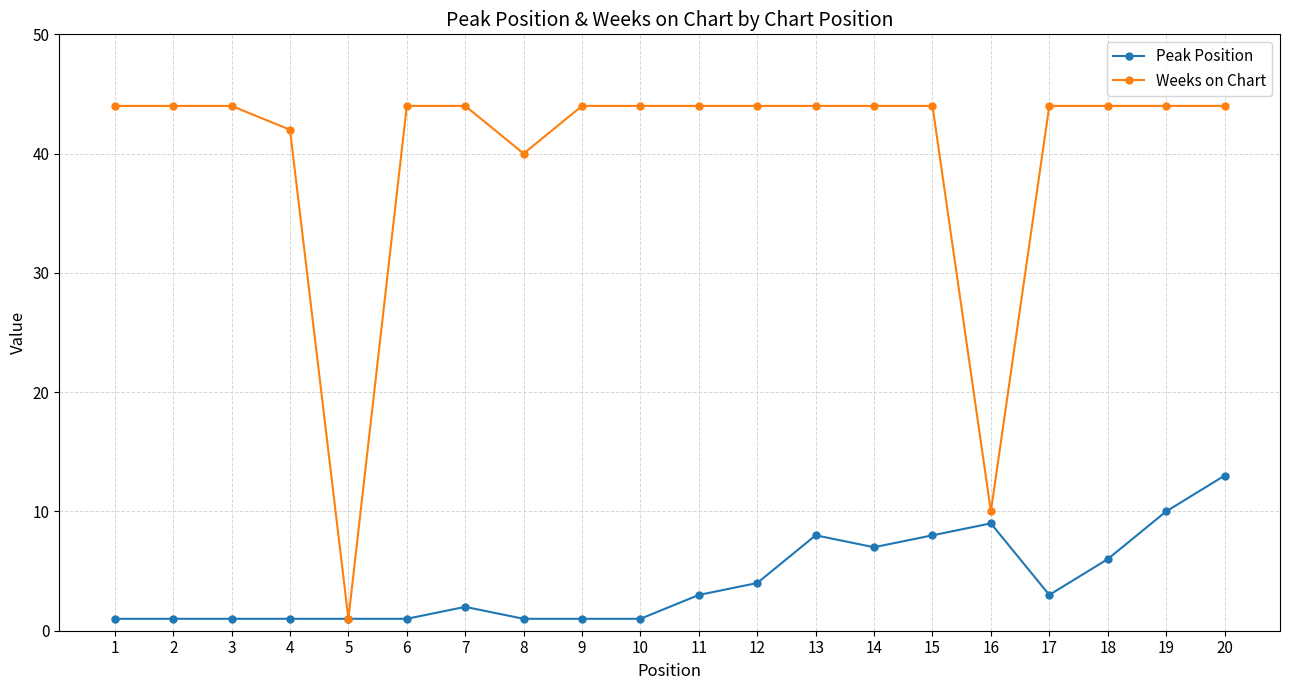

Rank the series by their average value, from highest to lowest.

Weeks on Chart, Peak Position